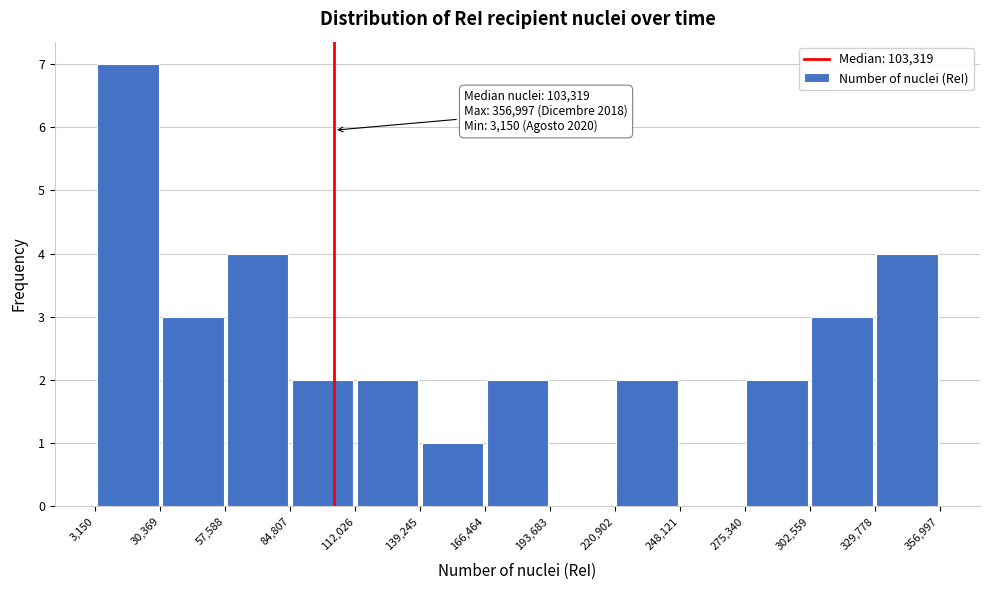

Over which range of the x-axis is the bar tallest?

3,150 to 30,369